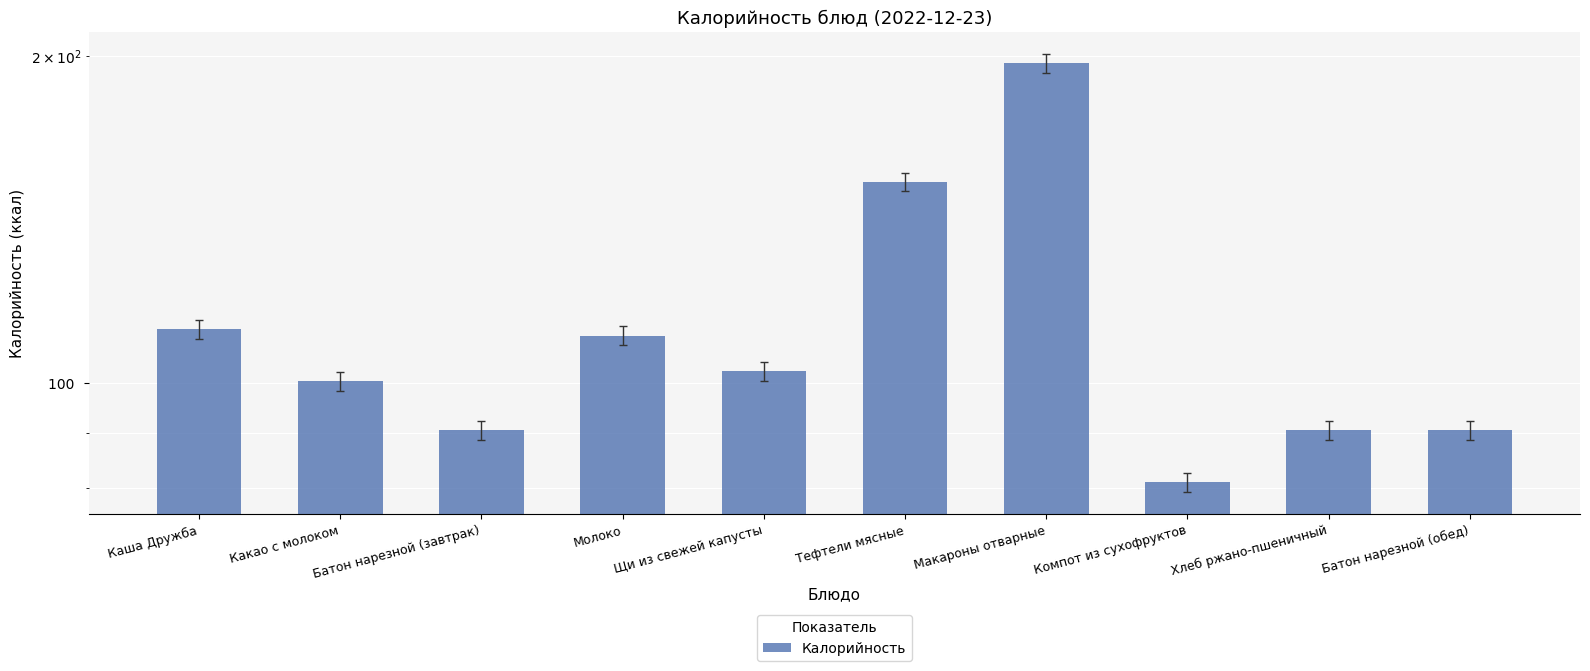

Rank the categories by value from lowest to highest.

Компот из сухофруктов, Батон нарезной (завтрак), Хлеб ржано-пшеничный, Батон нарезной (обед), Какао с молоком, Щи из свежей капусты, Молоко, Каша Дружба, Тефтели мясные, Макароны отварные